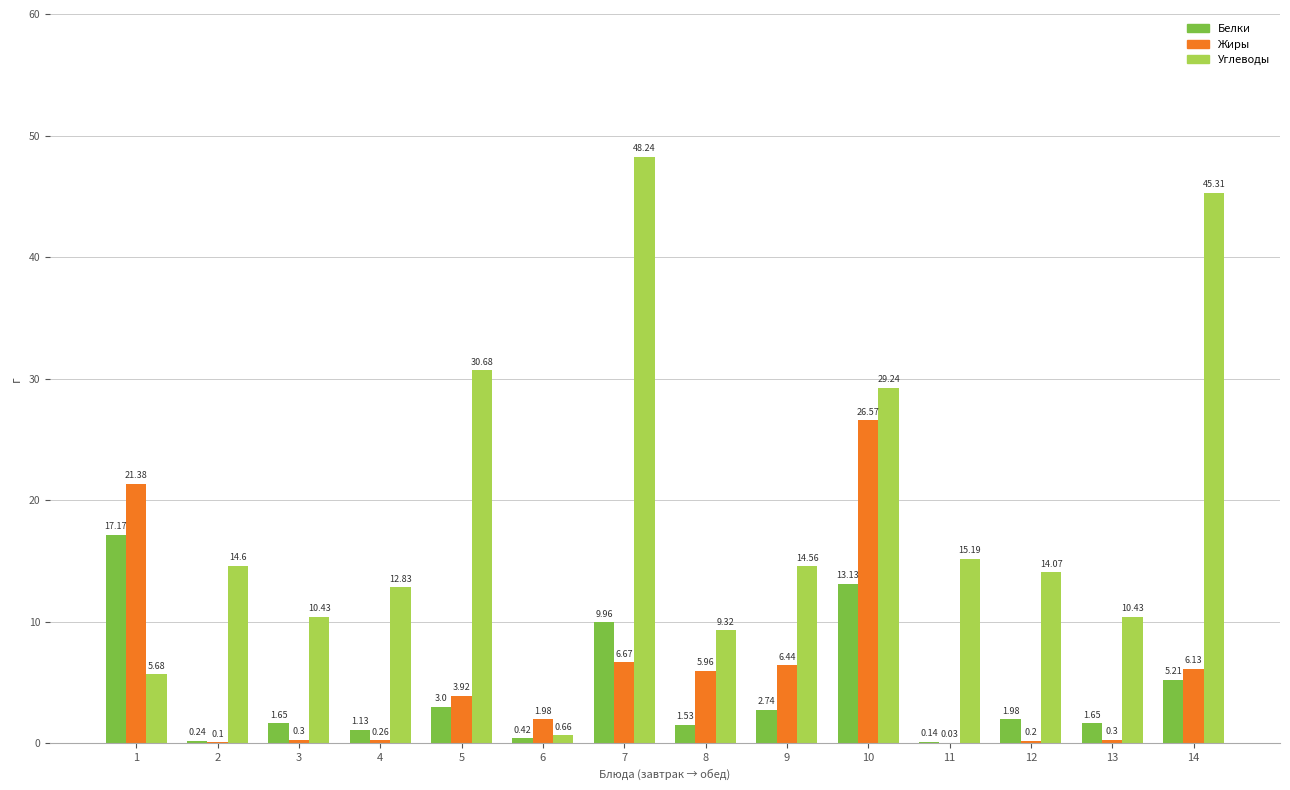

Which series has the largest total across all categories?

Углеводы